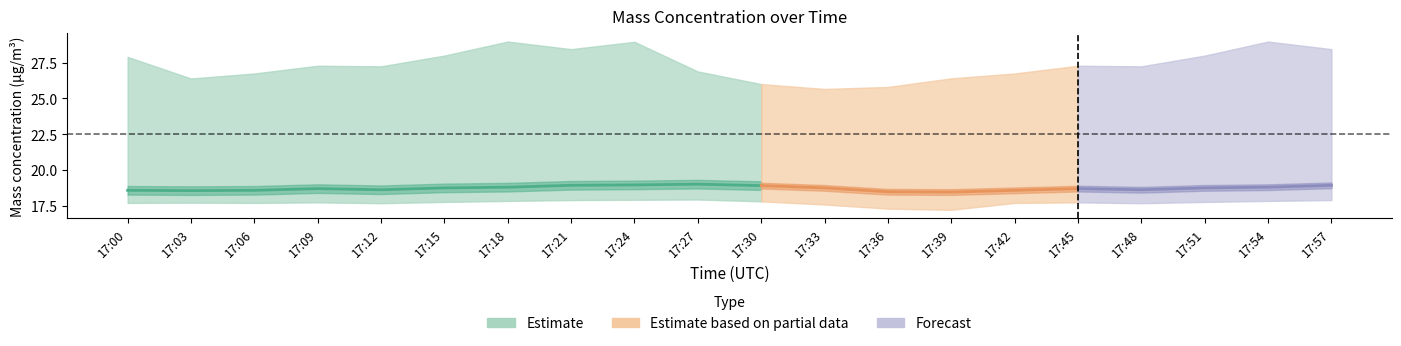

Reading left to right, transcribe all the data shown in this chart.

X0_M11: 17:00=27.9	17:03=26.4	17:06=26.7	17:09=27.3	17:12=27.2	17:15=28.0	17:18=29.0	17:21=28.4	17:24=28.9	17:27=26.9	17:30=26.0	17:33=25.7	17:36=25.8	17:39=26.4	17:42=26.7	17:45=27.3	17:48=27.2	17:51=28.0	17:54=29.0	17:57=28.4
X2_M11: 17:00=18.6	17:03=18.6	17:06=18.6	17:09=18.7	17:12=18.6	17:15=18.8	17:18=18.8	17:21=18.9	17:24=19.0	17:27=19.0	17:30=18.9	17:33=18.8	17:36=18.5	17:39=18.5	17:42=18.6	17:45=18.7	17:48=18.6	17:51=18.8	17:54=18.8	17:57=18.9
X1_M11: 17:00=17.7	17:03=17.7	17:06=17.7	17:09=17.7	17:12=17.7	17:15=17.8	17:18=17.8	17:21=17.9	17:24=17.9	17:27=17.9	17:30=17.8	17:33=17.6	17:36=17.3	17:39=17.2	17:42=17.7	17:45=17.7	17:48=17.7	17:51=17.8	17:54=17.8	17:57=17.9